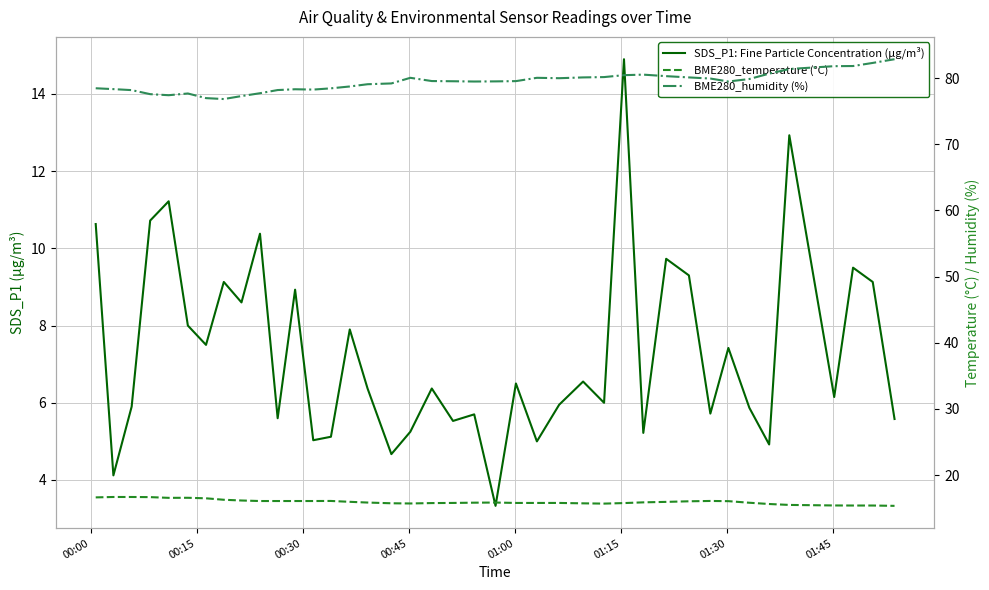

Reading left to right, list all the values displayed in this chart.

SDS_P1: Fine Particle Concentration (µg/m³): 10.6	4.1	5.9	10.7	11.2	8.0	7.5	9.1	8.6	10.4	5.6	8.9	5.0	5.1	7.9	6.4	4.7	5.2	6.4	5.5	5.7	3.3	6.5	5.0	6.0	6.5	6.0	14.9	5.2	9.7	9.3	5.7	7.4	5.9	4.9	12.9	6.2	9.5	9.1	5.6
BME280_temperature (°C): 16.6	16.7	16.7	16.7	16.6	16.6	16.5	16.3	16.1	16.1	16.1	16.1	16.1	16.1	15.9	15.8	15.7	15.7	15.8	15.8	15.8	15.8	15.8	15.8	15.8	15.7	15.7	15.8	15.9	15.9	16.0	16.1	16.1	15.8	15.6	15.5	15.4	15.4	15.4	15.3
BME280_humidity (%): 78.5	78.3	78.2	77.6	77.4	77.7	77.0	76.8	77.3	77.7	78.2	78.3	78.3	78.5	78.7	79.1	79.2	80.0	79.5	79.5	79.5	79.5	79.5	80.0	80.0	80.1	80.2	80.4	80.5	80.3	80.1	79.9	79.5	79.9	80.7	81.4	81.8	81.8	82.3	82.8